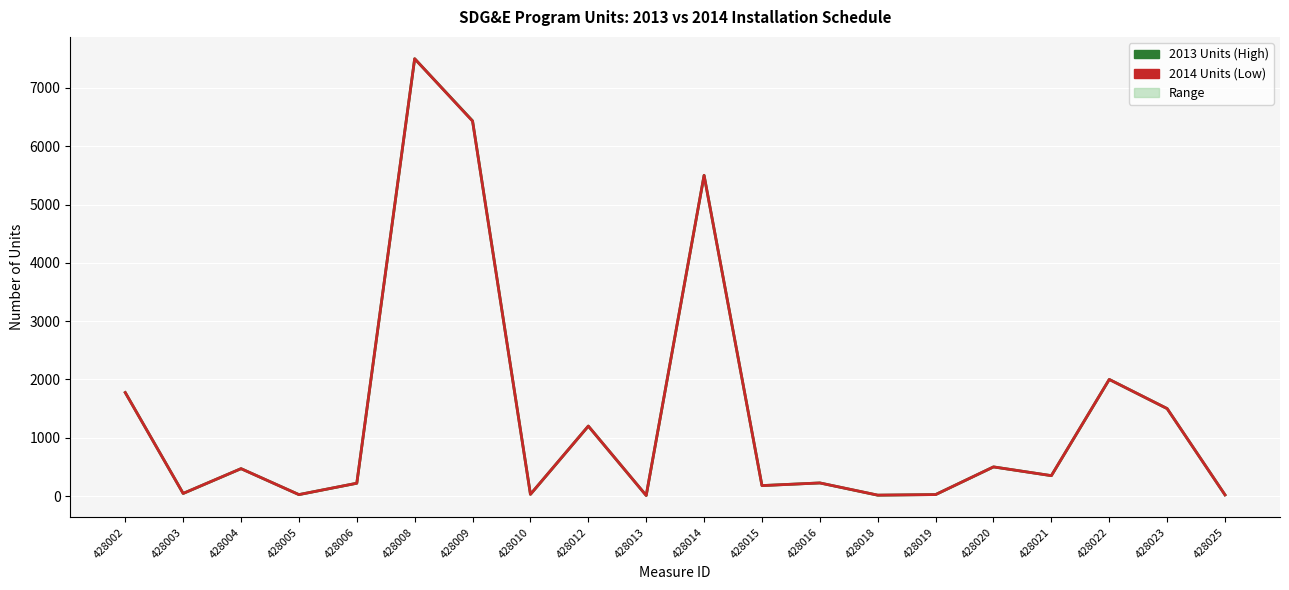

True or false: 2013 Units has a value of 1500 at 428023.

True